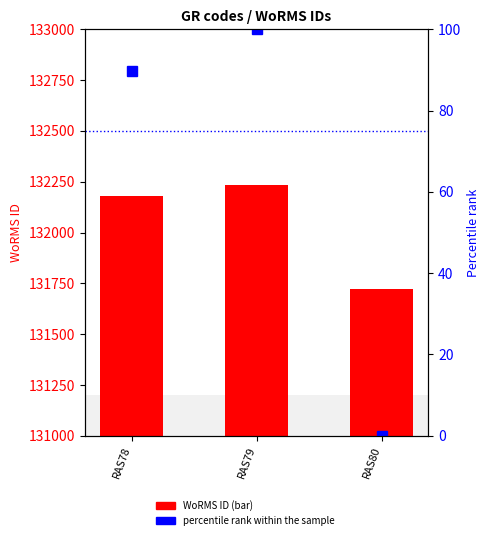

Rank the series by their maximum value, from lowest to highest.

percentile rank within the sample, WoRMS ID